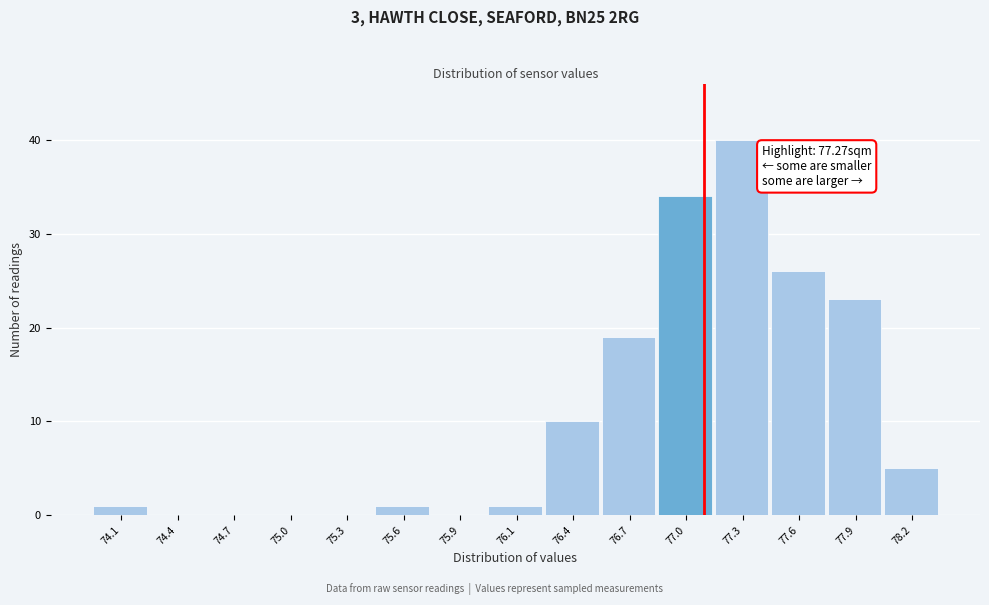

Reading right to left, list all the values displayed in this chart.

78.2=5	77.9=23	77.6=26	77.3=40	77.0=34	76.7=19	76.4=10	76.1=1	75.9=0	75.6=1	75.3=0	75.0=0	74.7=0	74.4=0	74.1=1